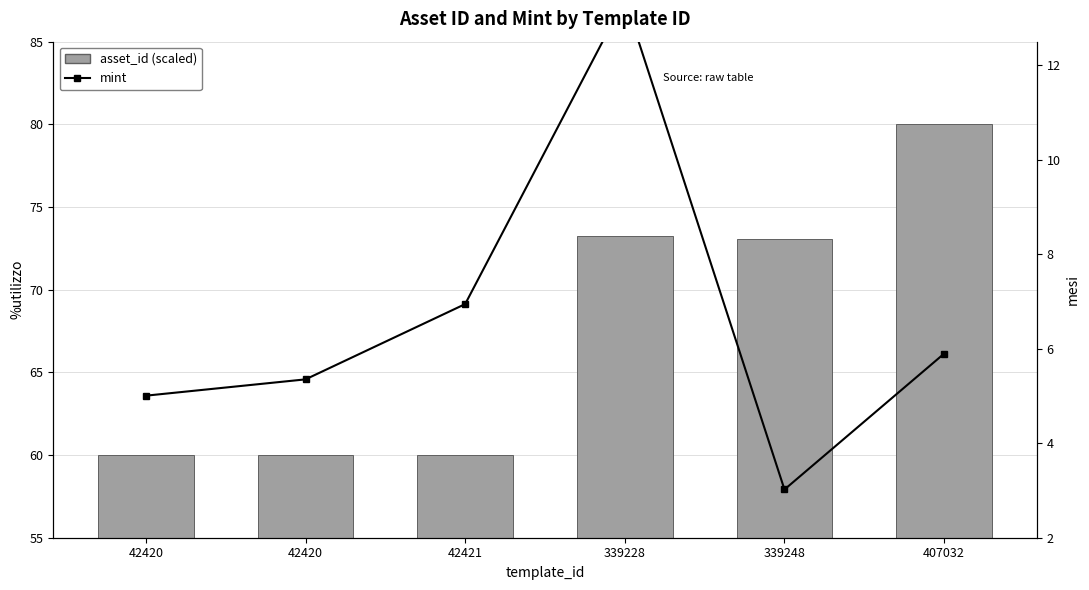

What is the minimum value for asset_id (scaled)?

60.0